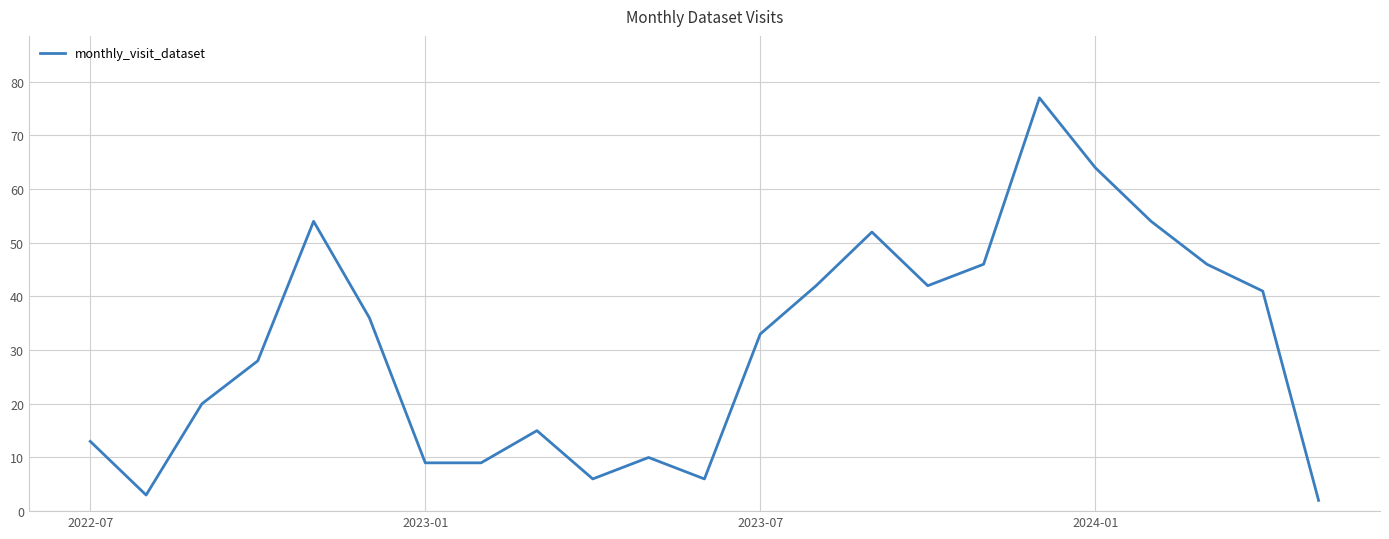

What is the greatest value displayed?

77